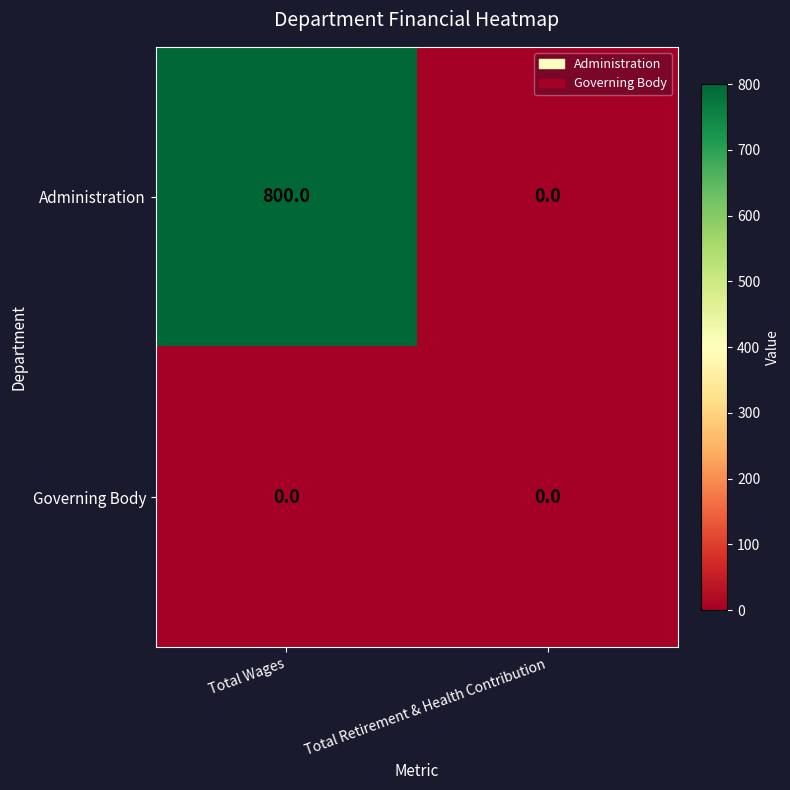

At Total Wages, list the series in order from smallest to largest.

Governing Body, Administration